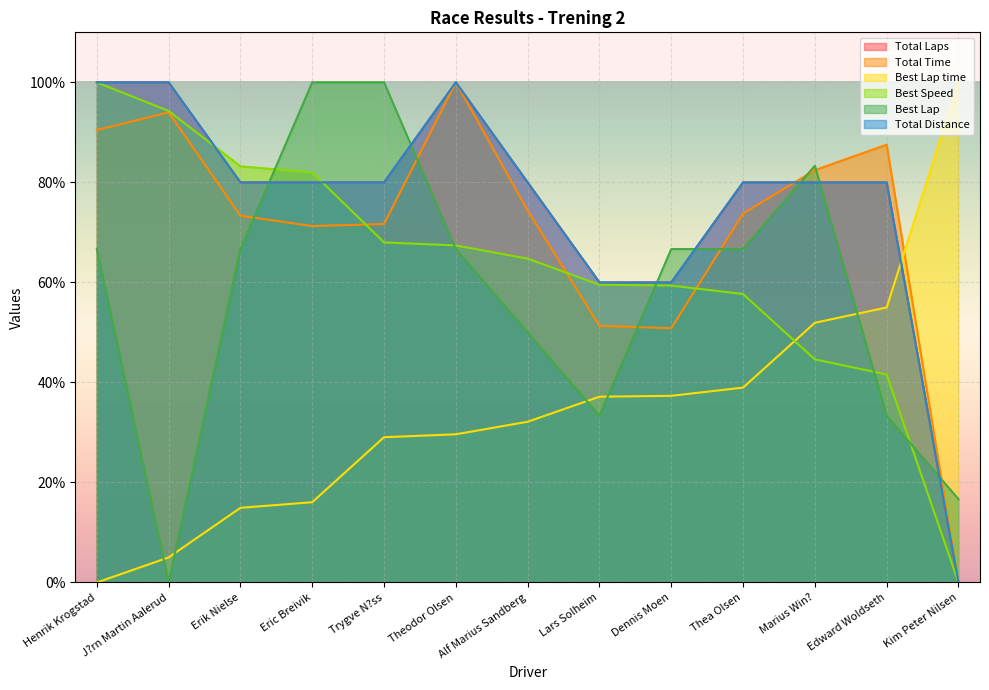

What is the spread (max minus min) of values at Marius Win??

38.7